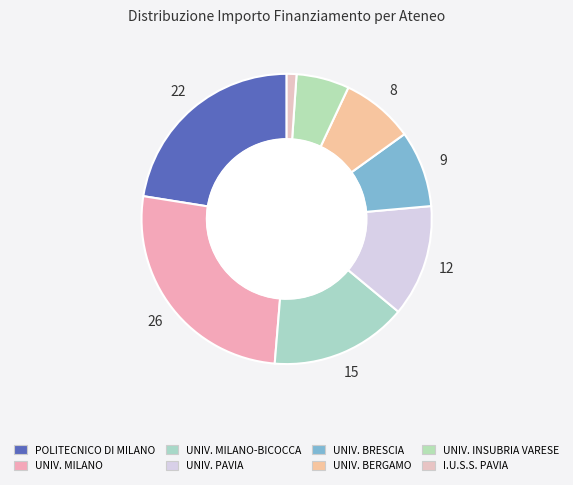

How many slices are in this pie chart?

8